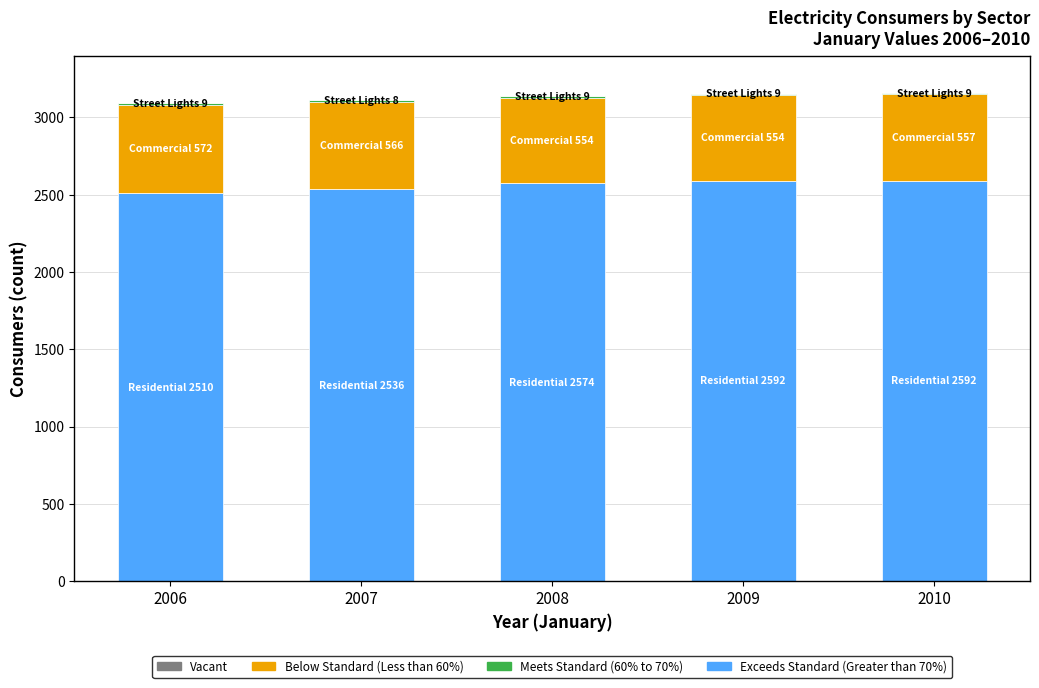

Is it true that Exceeds Standard (Greater than 70%) equals 4004 at 2009?

False